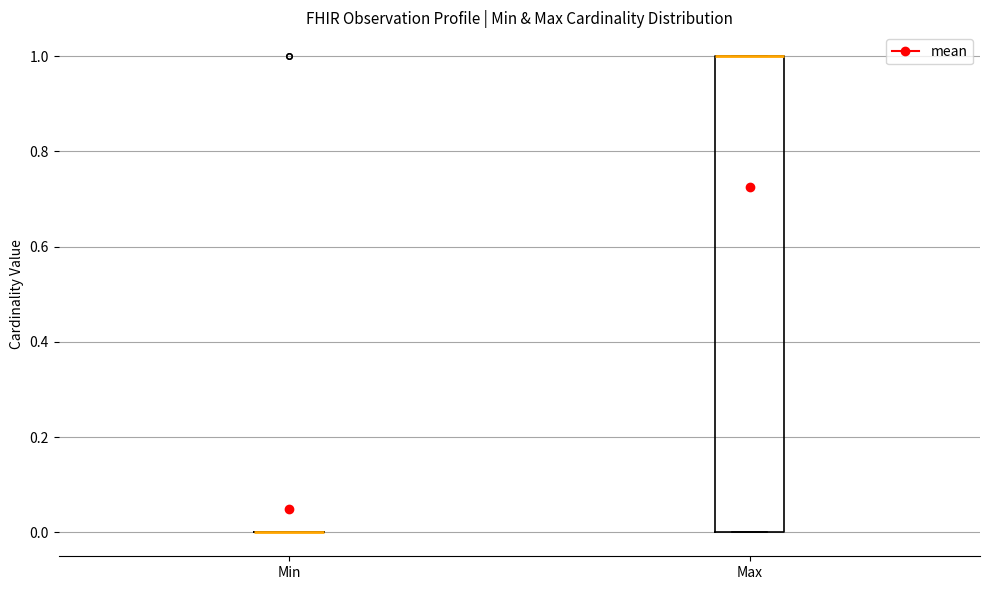

Reading left to right, transcribe this box plot: for each box, give where its median line is, the range the box spans, and where its two whiskers end, as read against the y-axis. The values are not printed on the chart, so give them approximately, as read against the axis.

Min: box collapsed to a line at 0, whiskers 0 to 0
Max: median 1 (drawn on the box's upper edge), box 0 to 1, whiskers 0 to 1